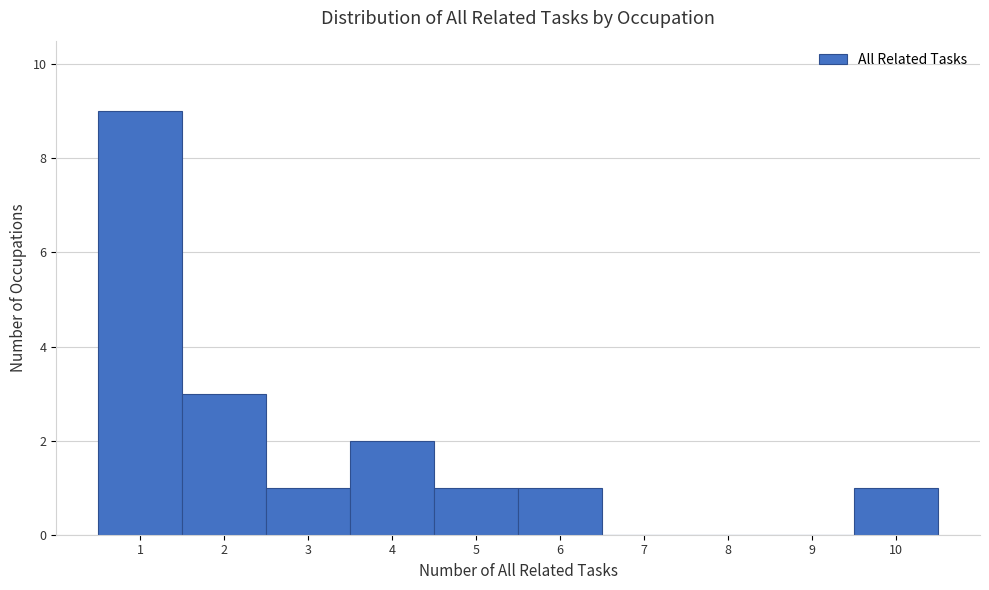

How tall is the bar that spans 5.5 to 6.5 on the x-axis? The values are not printed on the chart, so give them approximately, as read against the axis.

1